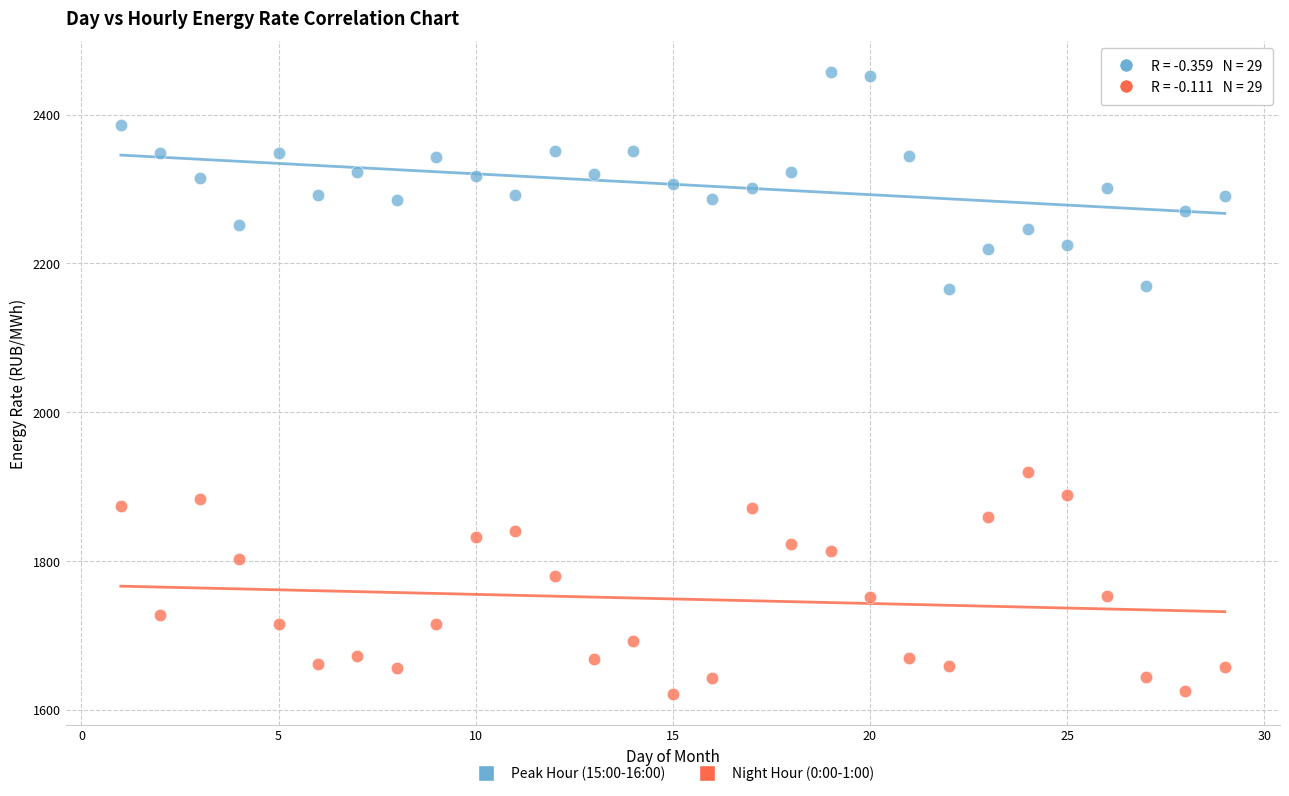

Which series reaches the minimum Y coordinate?

Night Hour (0:00-1:00)